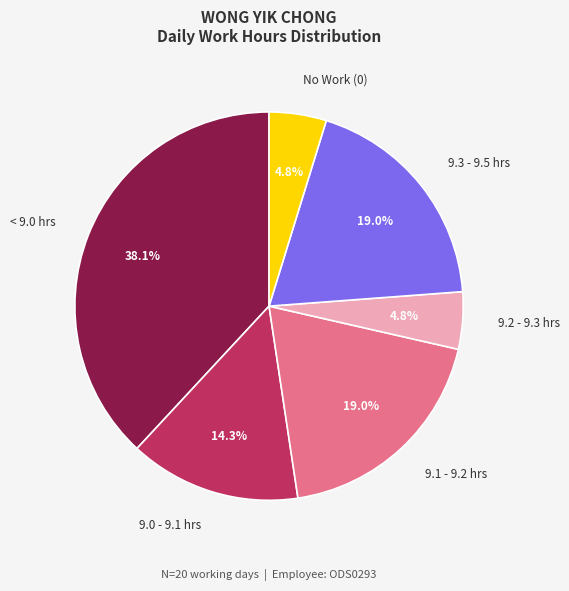

Is 9.0 - 9.1 hrs the majority of the pie?

No